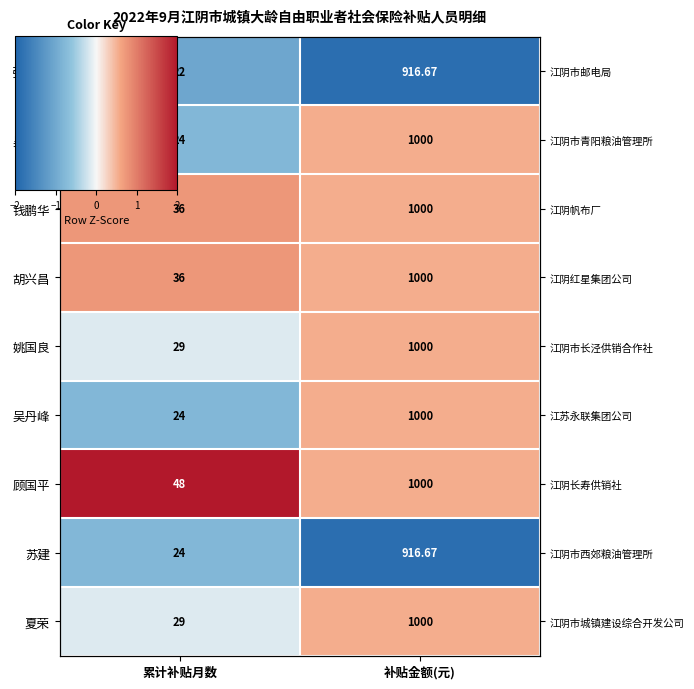

Which series has the largest range (max minus min)?

顾国平